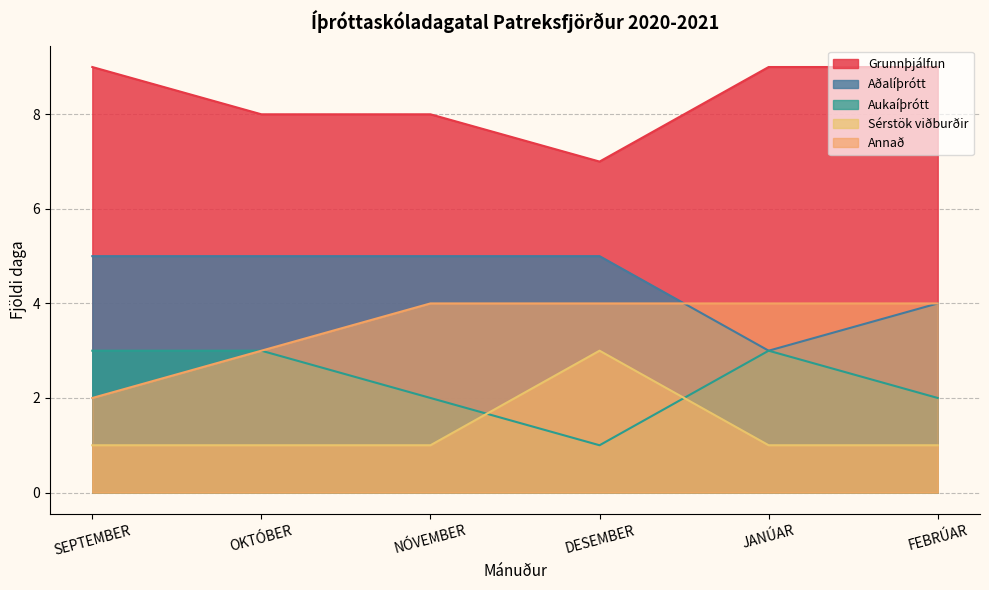

After their last crossing, which series has the higher values: Sérstök viðburðir or Aukaíþrótt?

Aukaíþrótt